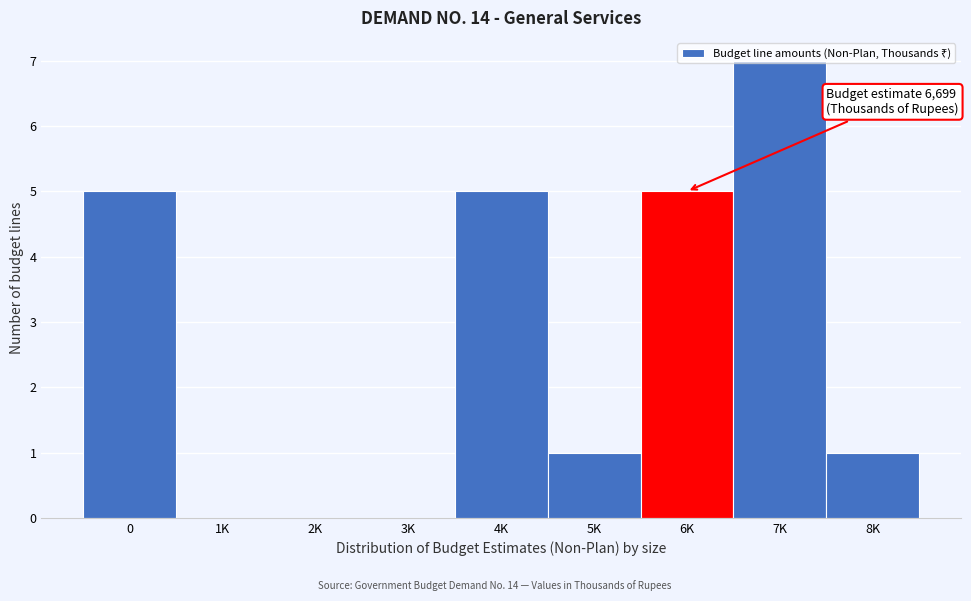

Which has a higher value, 6K or 2K?

6K